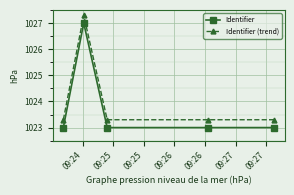

What are all the series names shown in the legend?

Identifier, Identifier (trend)